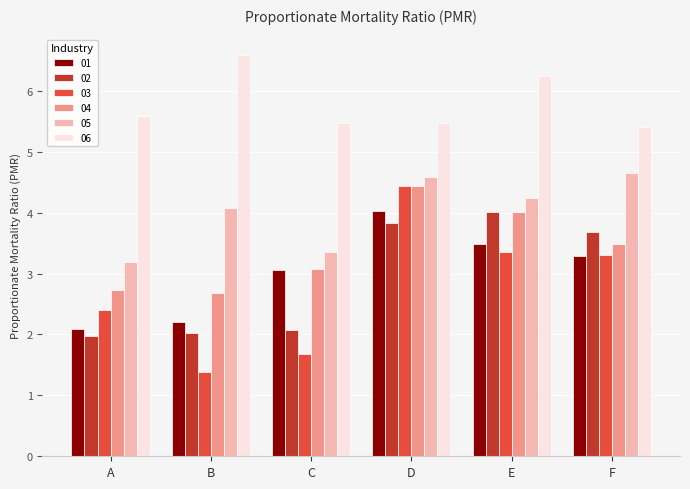

Which series has the widest spread of values?

03